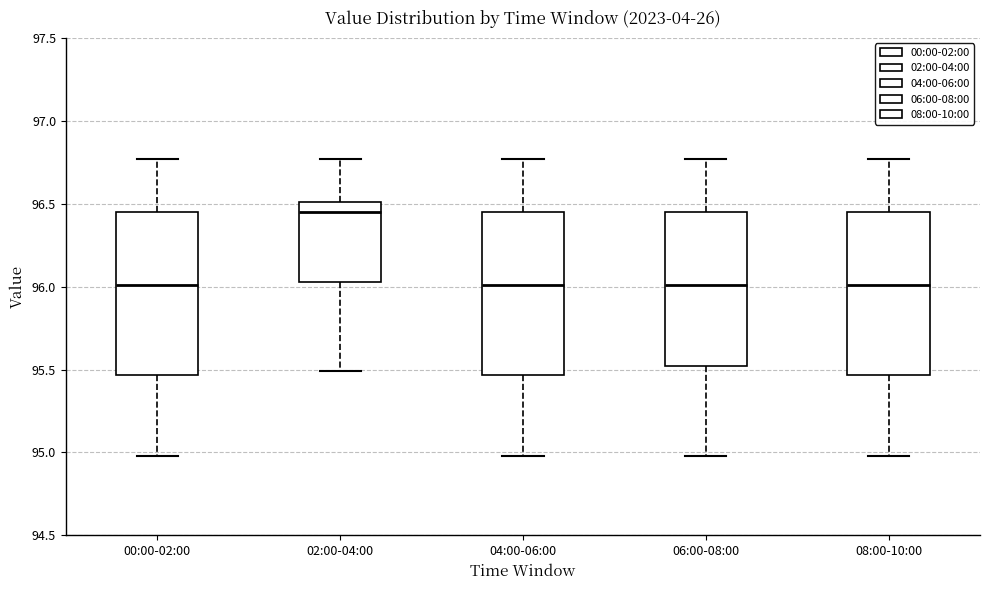

Reading left to right, transcribe this box plot: for each box, give where its median line is, the range the box spans, and where its two whiskers end, as read against the y-axis. The values are not printed on the chart, so give them approximately, as read against the axis.

00:00-02:00: median 96.00, box 95.45 to 96.45, whiskers 95.00 to 96.75
02:00-04:00: median 96.45, box 96.05 to 96.50, whiskers 95.50 to 96.75
04:00-06:00: median 96.00, box 95.45 to 96.45, whiskers 95.00 to 96.75
06:00-08:00: median 96.00, box 95.50 to 96.45, whiskers 95.00 to 96.75
08:00-10:00: median 96.00, box 95.45 to 96.45, whiskers 95.00 to 96.75